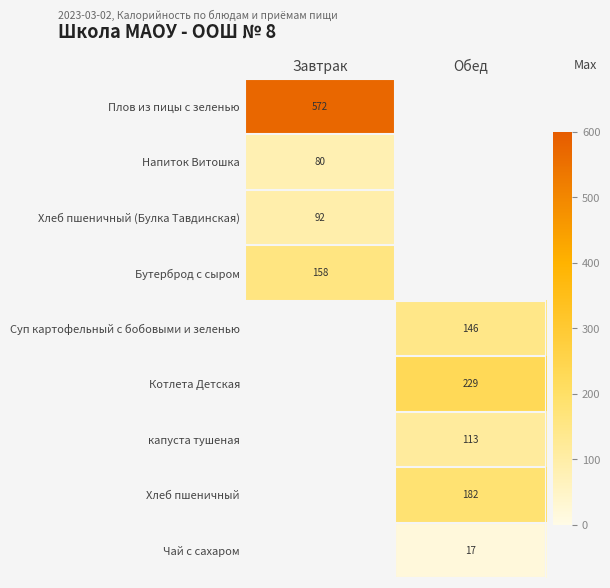

What is the total value across all series at Обед?

687.3